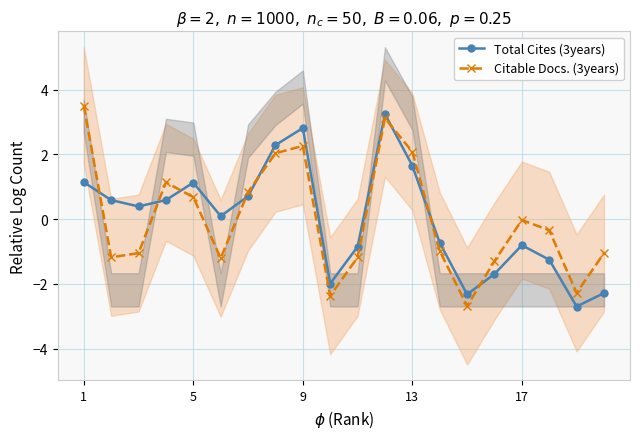

After their last crossing, which series has the higher values: Citable Docs. (3years) or Total Cites (3years)?

Citable Docs. (3years)